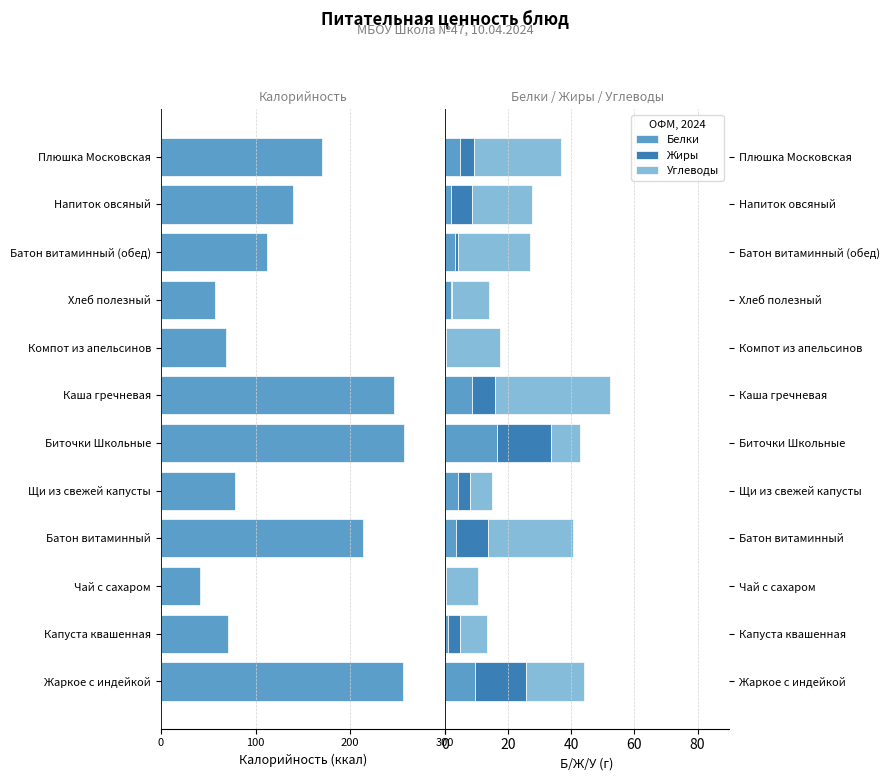

What is the sum of the Белки values at Биточки Школьные and Плюшка Московская?

21.1